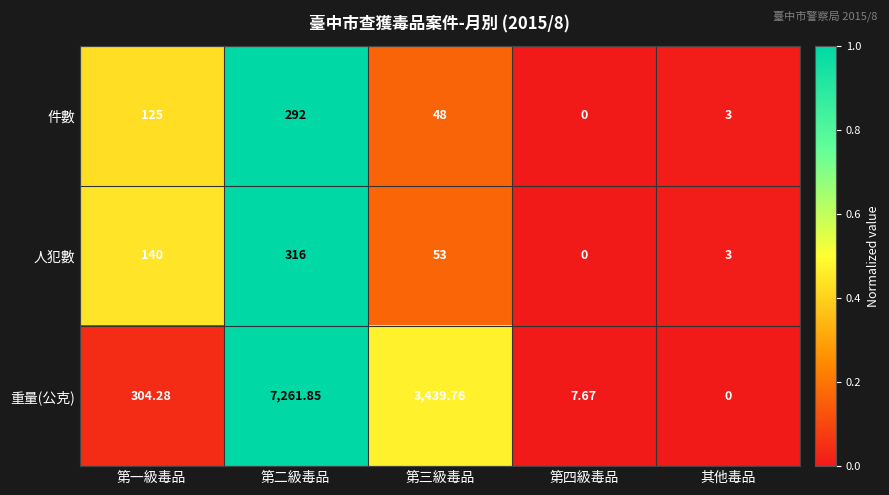

Where is 件數 nearest to the value 146?

第一級毒品